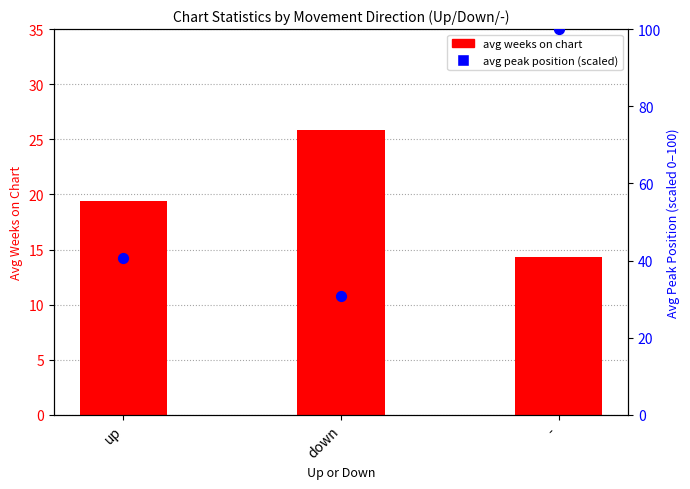

Is the value of avg weeks on chart at up greater than the value of avg peak position (scaled) at -?

No